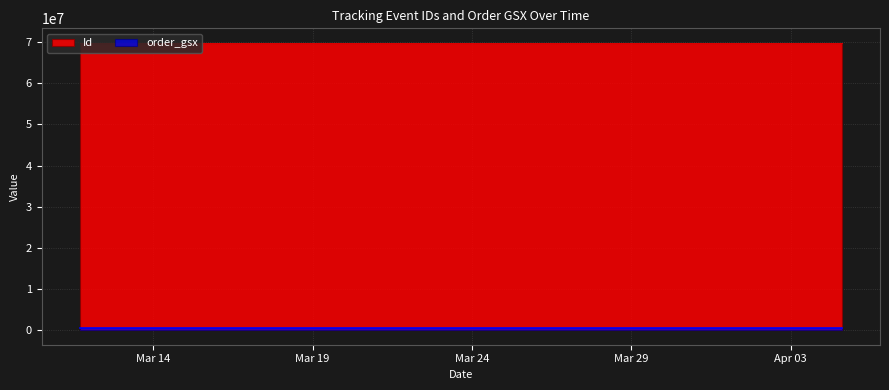

Reading left to right, what are all the values shown in this chart?

Id: 2025-03-11 16:33:31=69862392	2025-03-11 17:20:40=69862391	2025-03-14 00:00:00=69862390	2025-03-19 04:55:05=69862388	2025-03-18 09:19:57=69862383	2025-03-21 12:05:00=69862380	2025-03-21 12:05:00=69862381	2025-03-19 15:39:00=69862382	2025-03-24 12:15:00=69862379	2025-03-24 20:07:00=69862378	2025-03-25 00:00:00=69862377	2025-03-25 04:47:35=69862389	2025-03-25 06:06:00=69862376	2025-03-25 07:04:00=69862375	2025-03-25 11:40:00=69862374	2025-03-31 21:15:00=69862373	2025-04-01 04:20:00=69862372	2025-04-03 17:44:00=69862371	2025-04-04 07:32:00=69862370	2025-04-04 14:38:00=69862369
order_gsx: 2025-03-11 16:33:31=587847	2025-03-11 17:20:40=587847	2025-03-14 00:00:00=587847	2025-03-19 04:55:05=587847	2025-03-18 09:19:57=587847	2025-03-21 12:05:00=587847	2025-03-21 12:05:00=587847	2025-03-19 15:39:00=587847	2025-03-24 12:15:00=587847	2025-03-24 20:07:00=587847	2025-03-25 00:00:00=587847	2025-03-25 04:47:35=587847	2025-03-25 06:06:00=587847	2025-03-25 07:04:00=587847	2025-03-25 11:40:00=587847	2025-03-31 21:15:00=587847	2025-04-01 04:20:00=587847	2025-04-03 17:44:00=587847	2025-04-04 07:32:00=587847	2025-04-04 14:38:00=587847